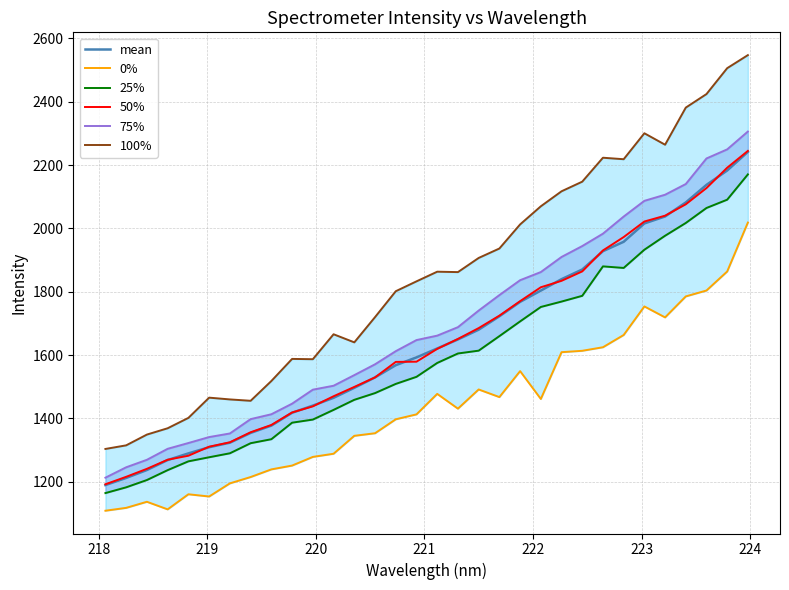

How many categories are shown in the chart?

32